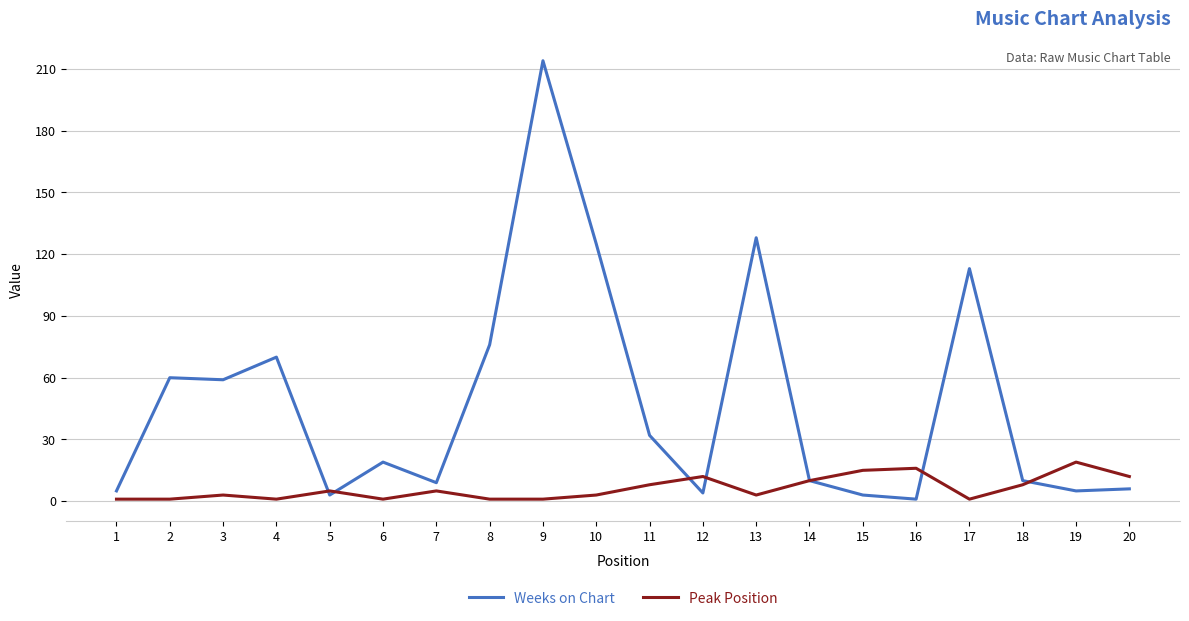

Count the Peak Position values in the range 1 to 12.

17